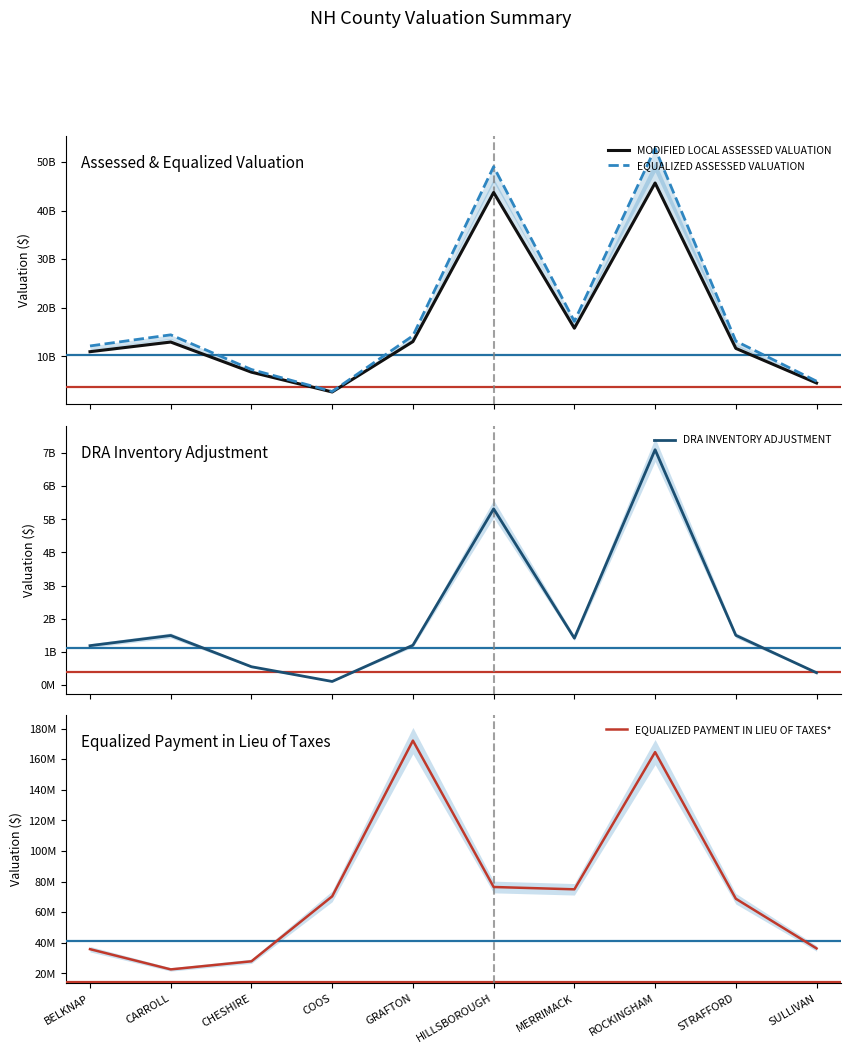

What are all the series names shown in the legend?

MODIFIED LOCAL ASSESSED VALUATION, EQUALIZED ASSESSED VALUATION, DRA INVENTORY ADJUSTMENT, EQUALIZED PAYMENT IN LIEU OF TAXES*